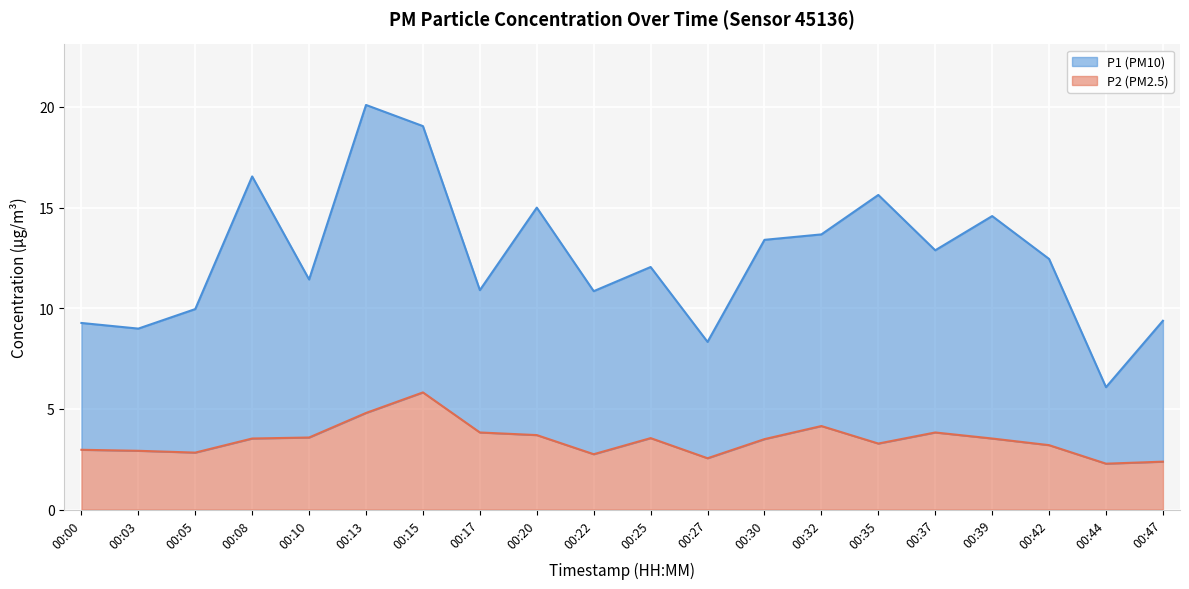

True or false: P2 and P1 intersect in this chart.

False